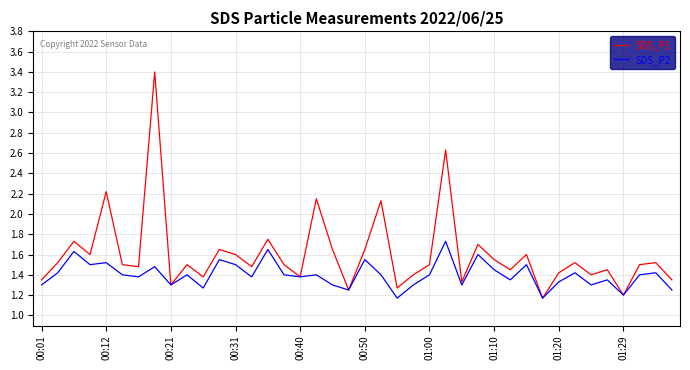

Rank the series by their average value, from highest to lowest.

SDS_P1, SDS_P2